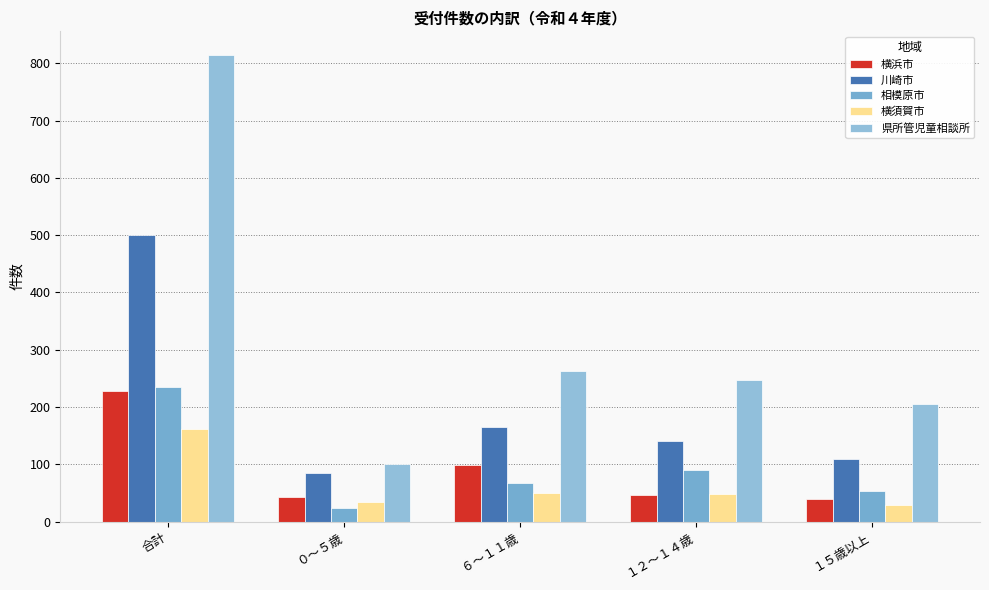

Count the number of categories in the chart.

5